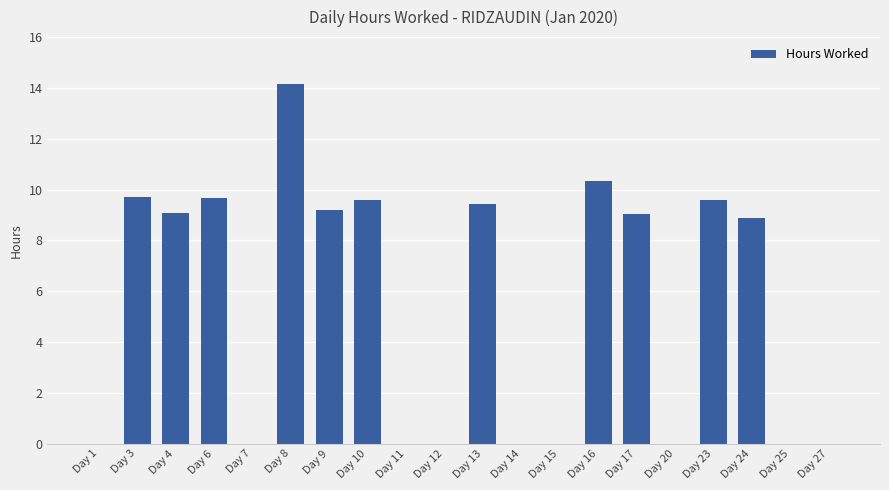

What is the maximum value shown in the chart?

14.2